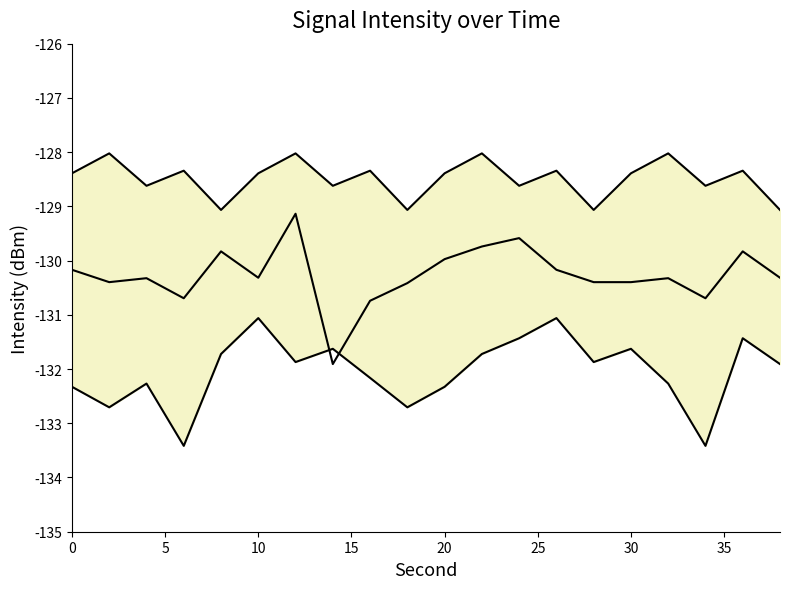

The value of mid at 9 is -63.2. True or false?

False